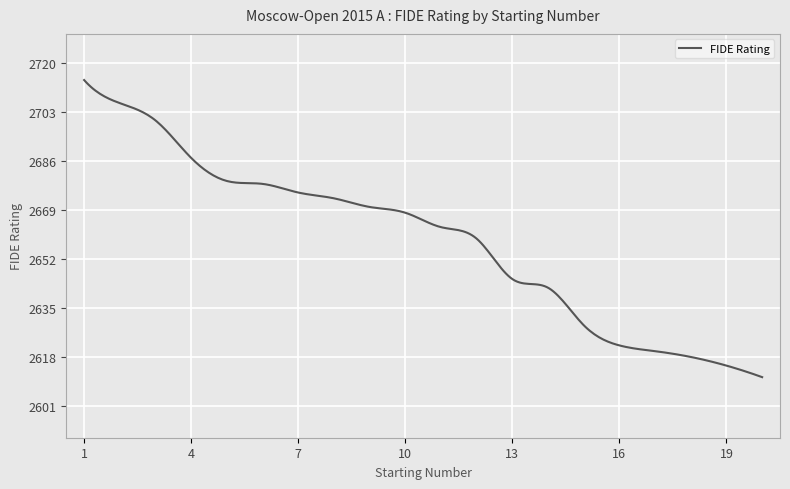

What is the maximum value shown in the chart?

2714.0